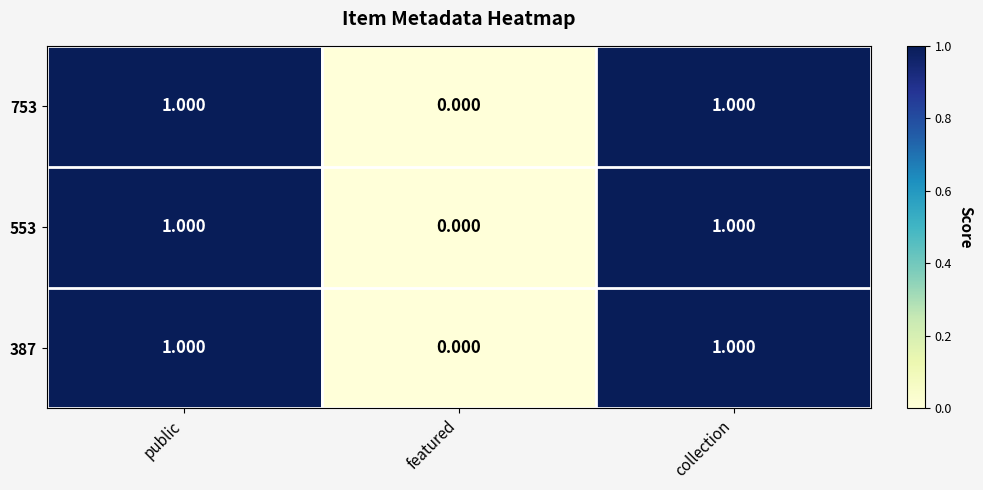

Is the value of 387 at featured greater than the value of 753 at public?

No